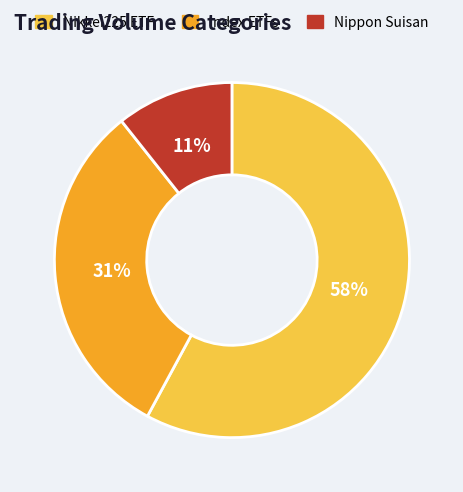

To the nearest percent, what is the difference between the largest and smallest slice percentages?

47%